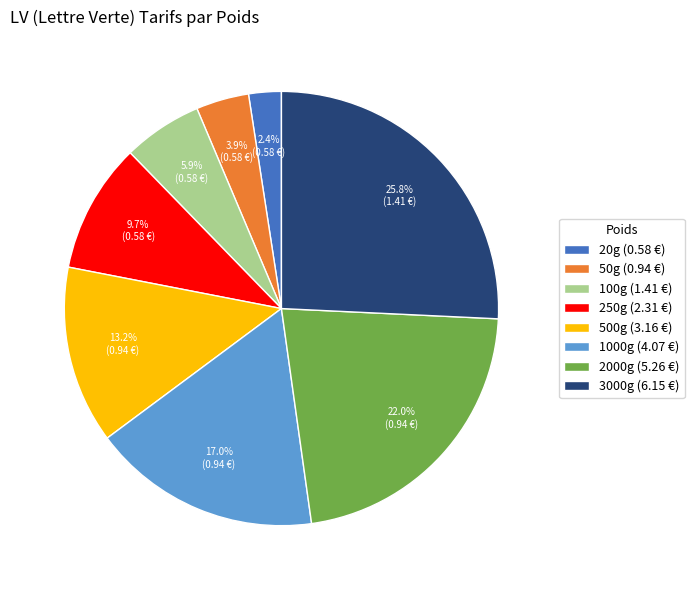

Is there any slice that represents more than half of the pie?

No